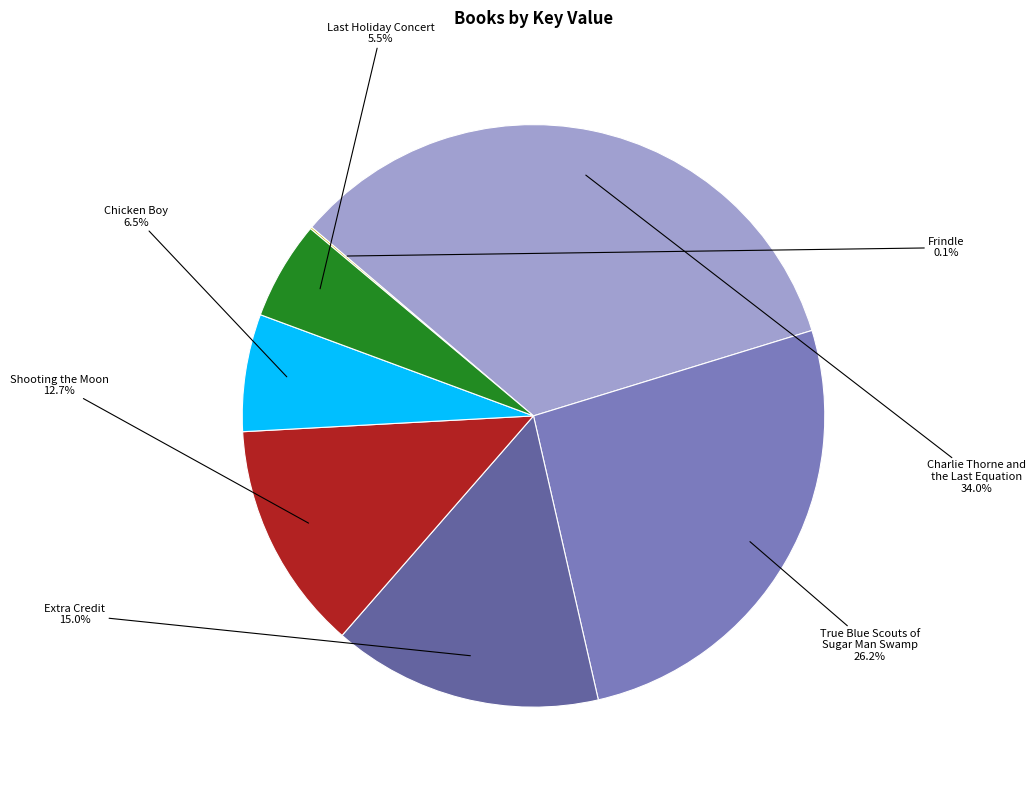

What is the largest slice in the pie chart?

Charlie Thorne and the Last Equation